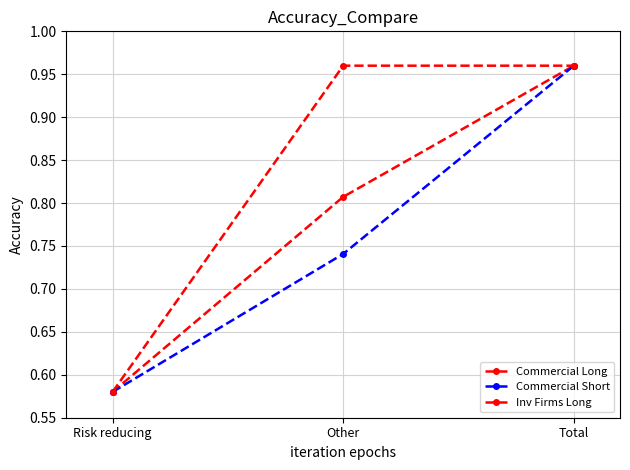

At how many categories does at least one series exceed 0?

3